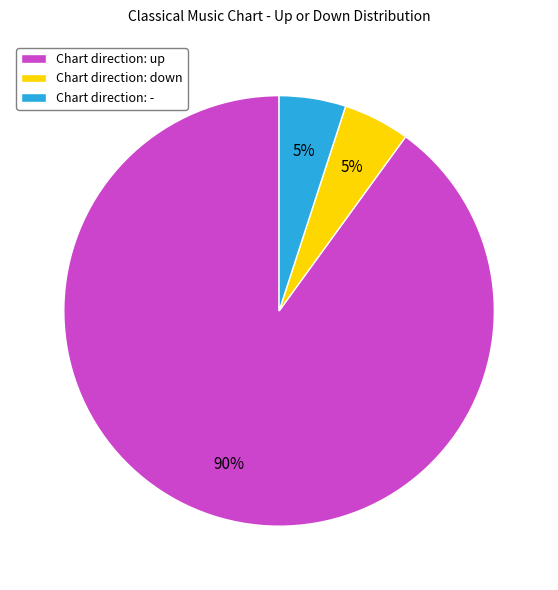

Is there a majority slice in this chart?

Yes